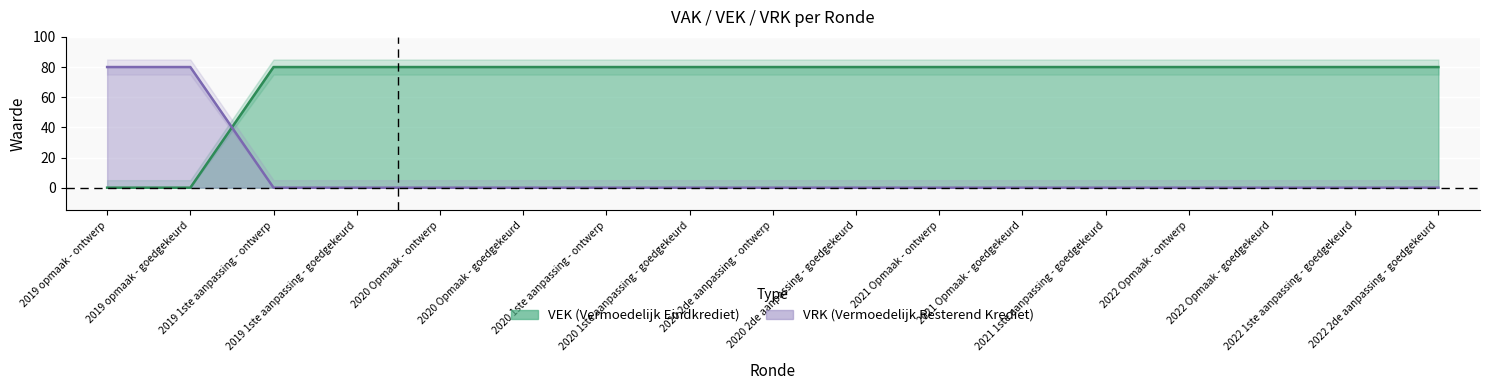

What are all the series names shown in the legend?

VEK, VRK